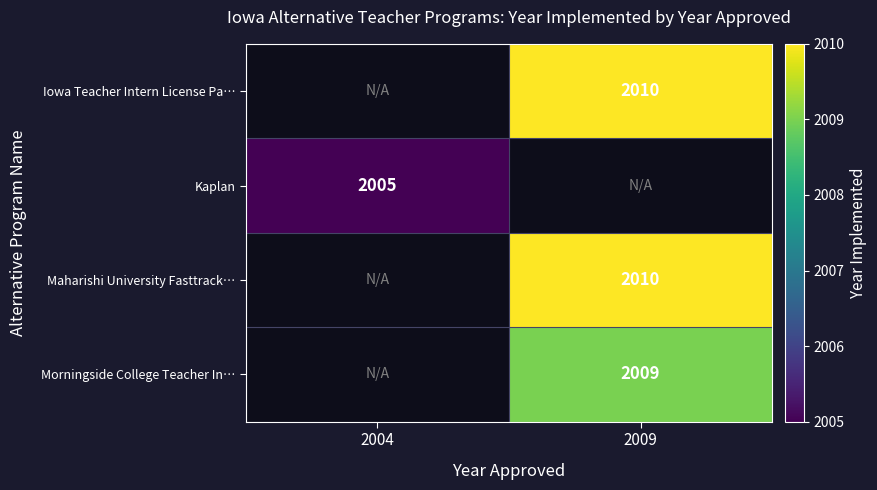

Is the value of Morningside College Teacher In… at 2009 greater than the value of Iowa Teacher Intern License Pa… at 2009?

No